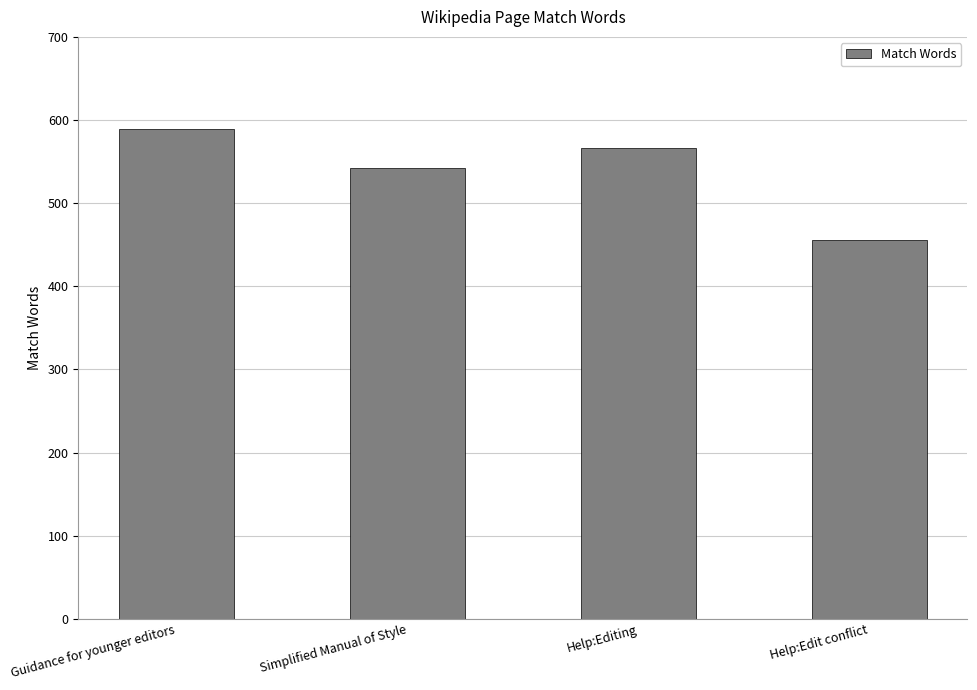

List the labels in order of value, largest first.

Guidance for younger editors, Help:Editing, Simplified Manual of Style, Help:Edit conflict